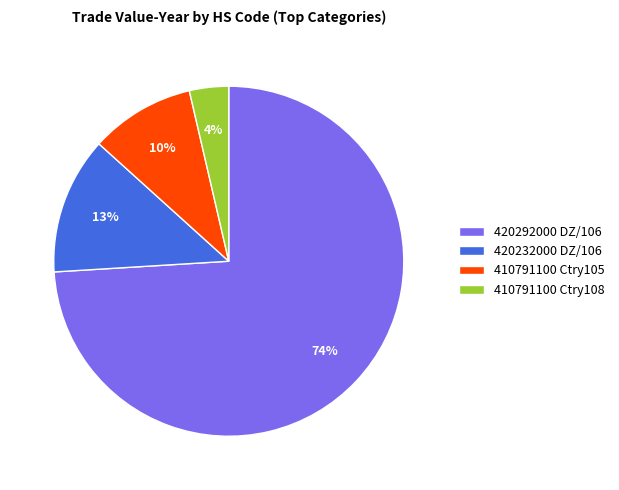

Which category has the biggest portion of the pie?

420292000 DZ/106